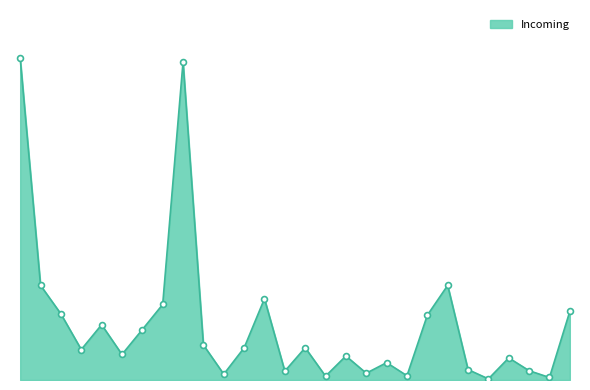

Is this an area chart (filled region under the line)?

Yes